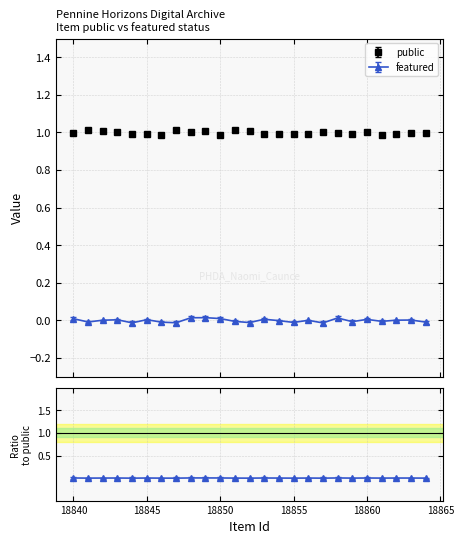

Reading left to right, list all the values displayed in this chart.

public: 18840=1	18841=1	18842=1	18843=1	18844=1	18845=1	18846=1	18847=1	18848=1	18849=1	18850=1	18851=1	18852=1	18853=1	18854=1	18855=1	18856=1	18857=1	18858=1	18859=1	18860=1	18861=1	18862=1	18863=1	18864=1
featured: 18840=0	18841=0	18842=0	18843=0	18844=0	18845=0	18846=0	18847=0	18848=0	18849=0	18850=0	18851=0	18852=0	18853=0	18854=0	18855=0	18856=0	18857=0	18858=0	18859=0	18860=0	18861=0	18862=0	18863=0	18864=0